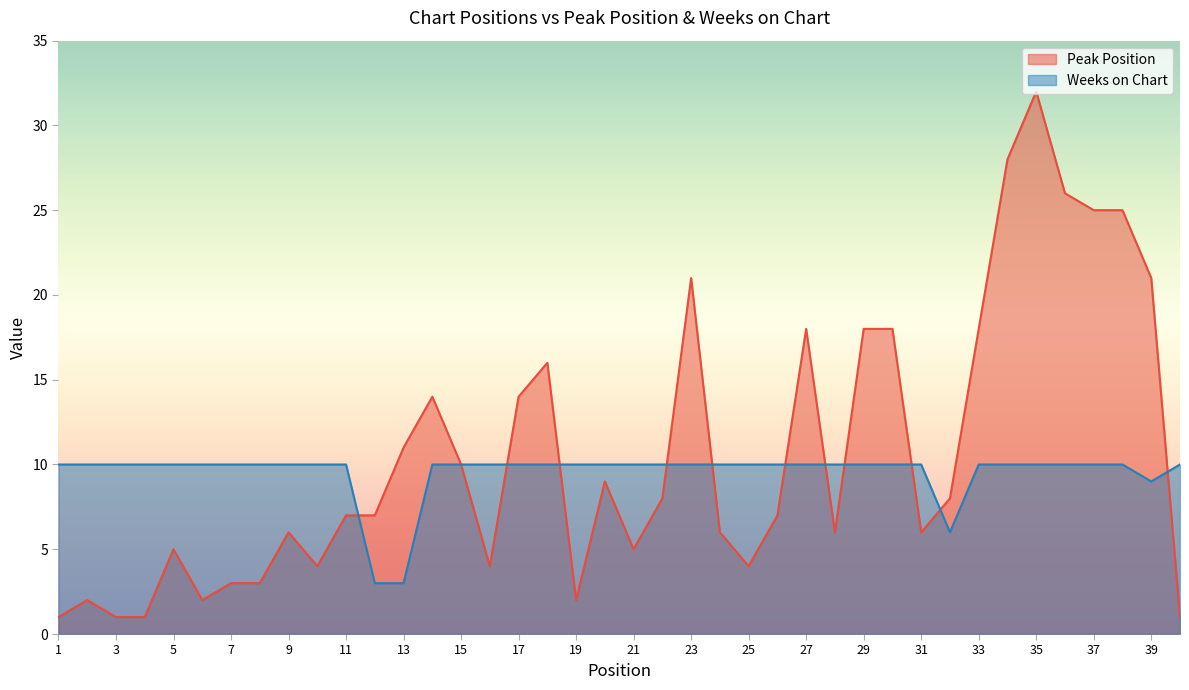

After their last crossing, which series has the higher values: Peak Position or Weeks on Chart?

Weeks on Chart